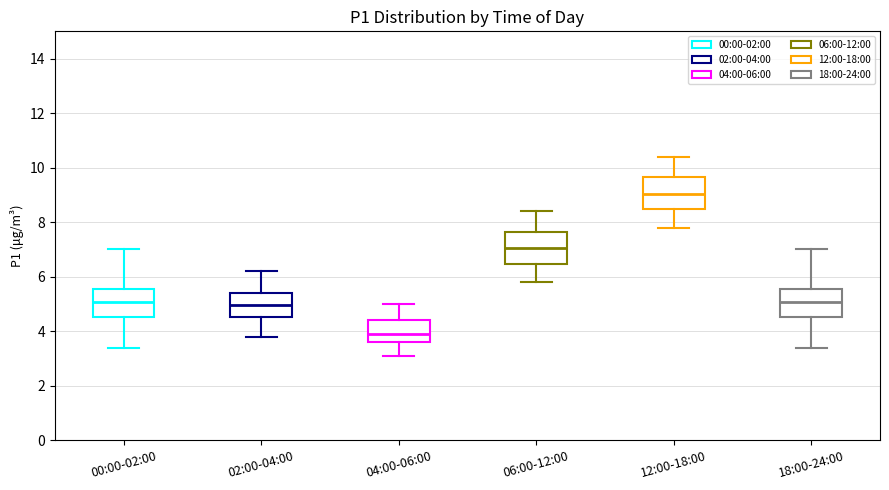

Where does the upper whisker of the box for 18:00-24:00 end on the y-axis? The values are not printed on the chart, so give them approximately, as read against the axis.

7.0